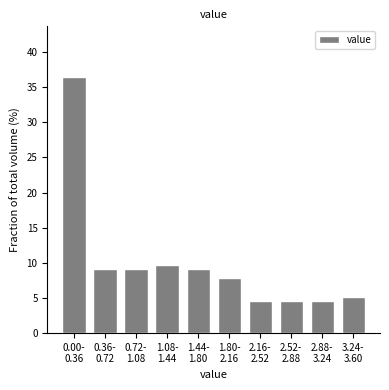

Reading left to right, extract all data points from this chart.

36.4	9.1	9.1	9.7	9.1	7.8	4.5	4.5	4.5	5.2